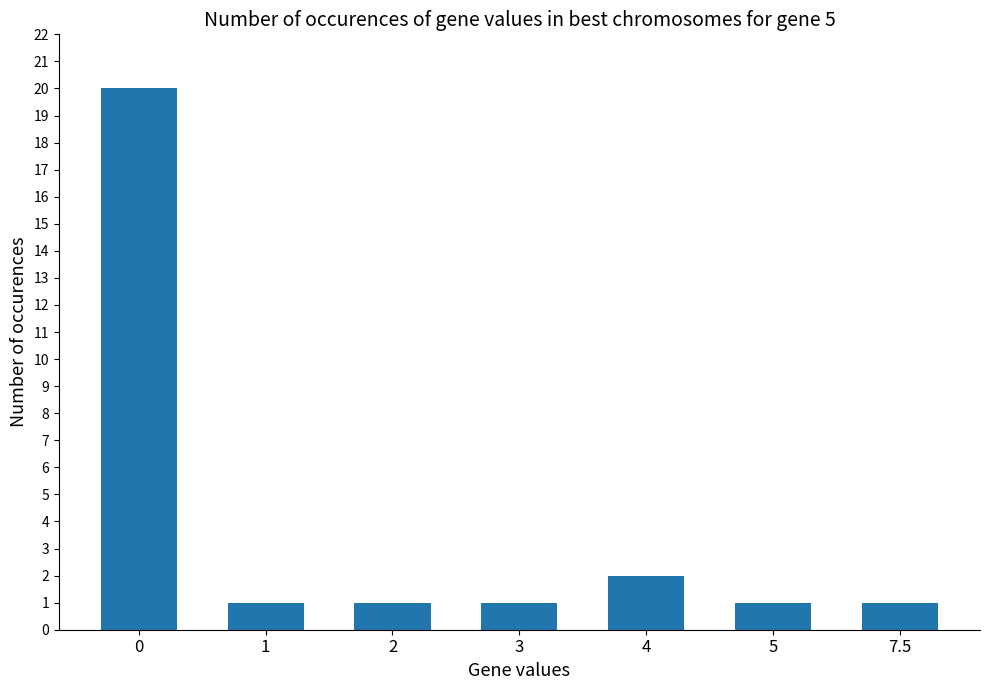

What is the value of the 3rd bar from the left?

1